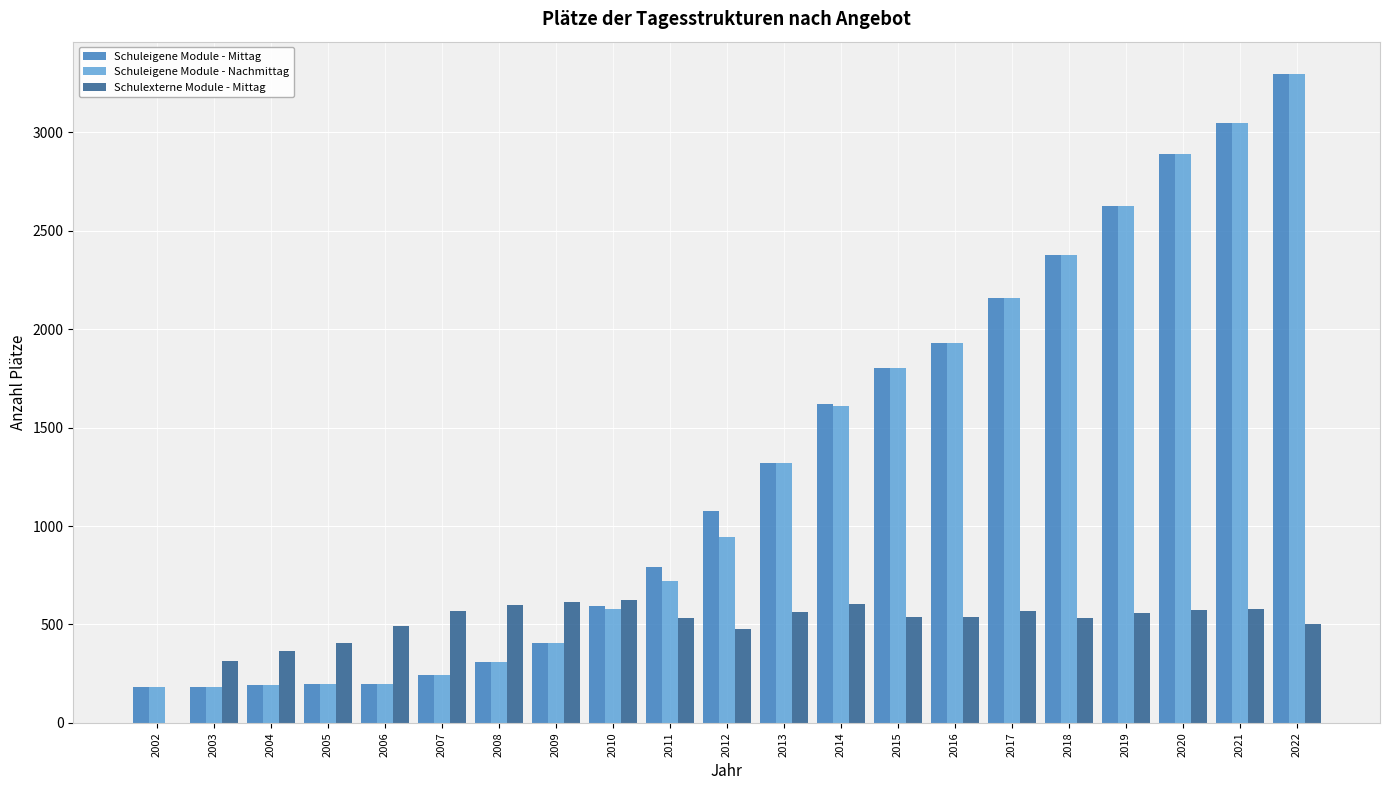

Which series changed the most between 2005 and 2014?

Schuleigene Module - Mittag